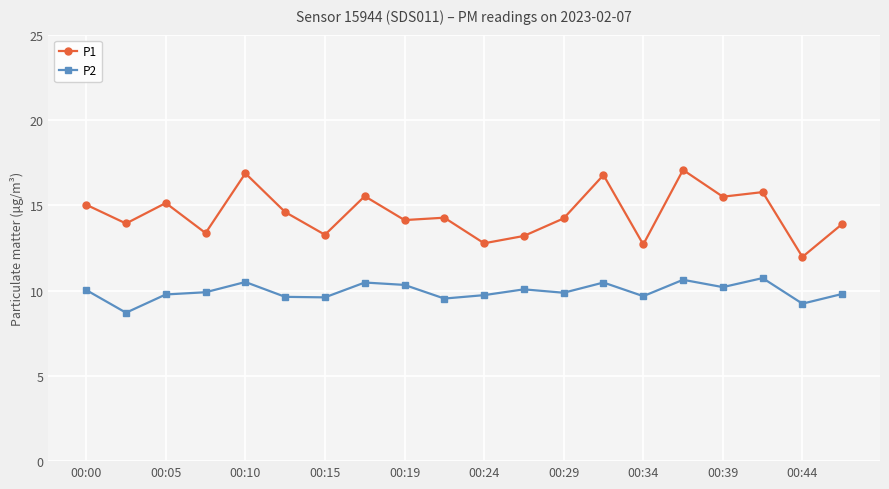

What is the maximum value shown in the chart?

17.1